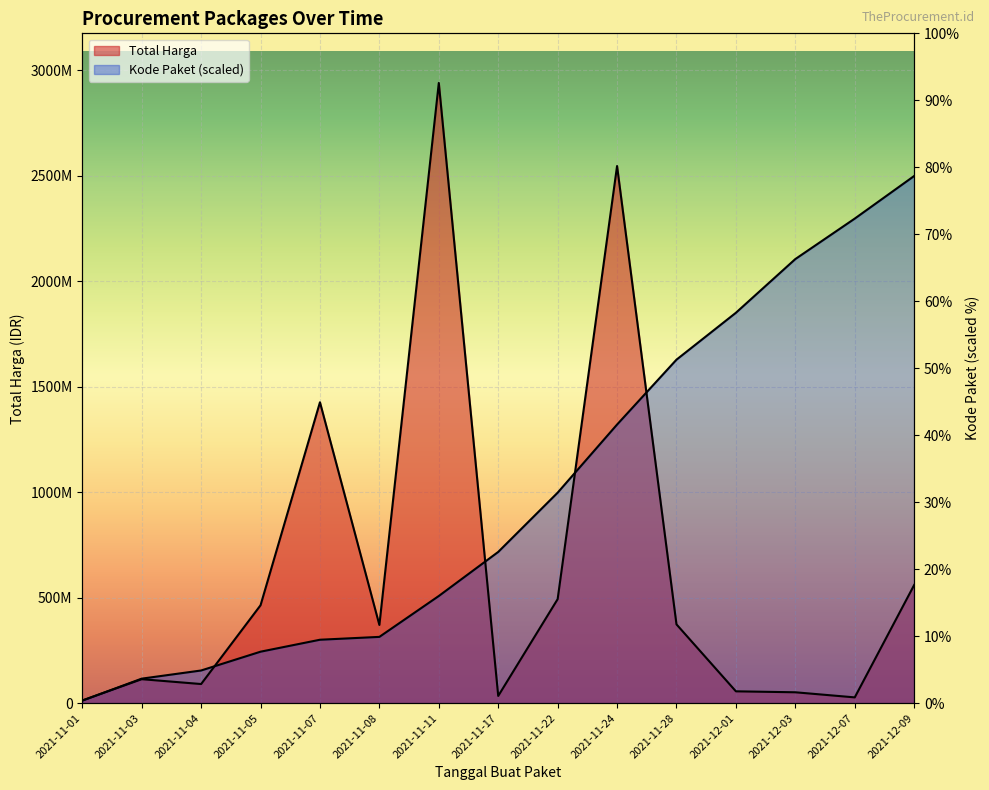

After their last crossing, which series has the higher values: Total Harga or Kode Paket?

Kode Paket